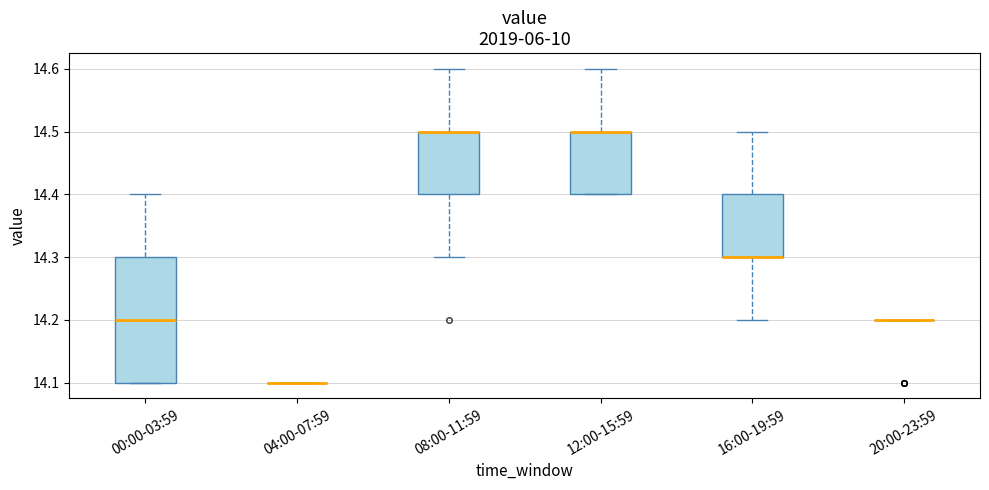

Reading left to right, transcribe this box plot: for each box, give where its median line is, the range the box spans, and where its two whiskers end, as read against the y-axis. The values are not printed on the chart, so give them approximately, as read against the axis.

00:00-03:59: median 14.2, box 14.1 to 14.3, whiskers 14.1 to 14.4
04:00-07:59: box collapsed to a line at 14.1, whiskers 14.1 to 14.1
08:00-11:59: median 14.5 (drawn on the box's upper edge), box 14.4 to 14.5, whiskers 14.3 to 14.6
12:00-15:59: median 14.5 (drawn on the box's upper edge), box 14.4 to 14.5, whiskers 14.4 to 14.6
16:00-19:59: median 14.3 (drawn on the box's lower edge), box 14.3 to 14.4, whiskers 14.2 to 14.5
20:00-23:59: box collapsed to a line at 14.2, whiskers 14.2 to 14.2